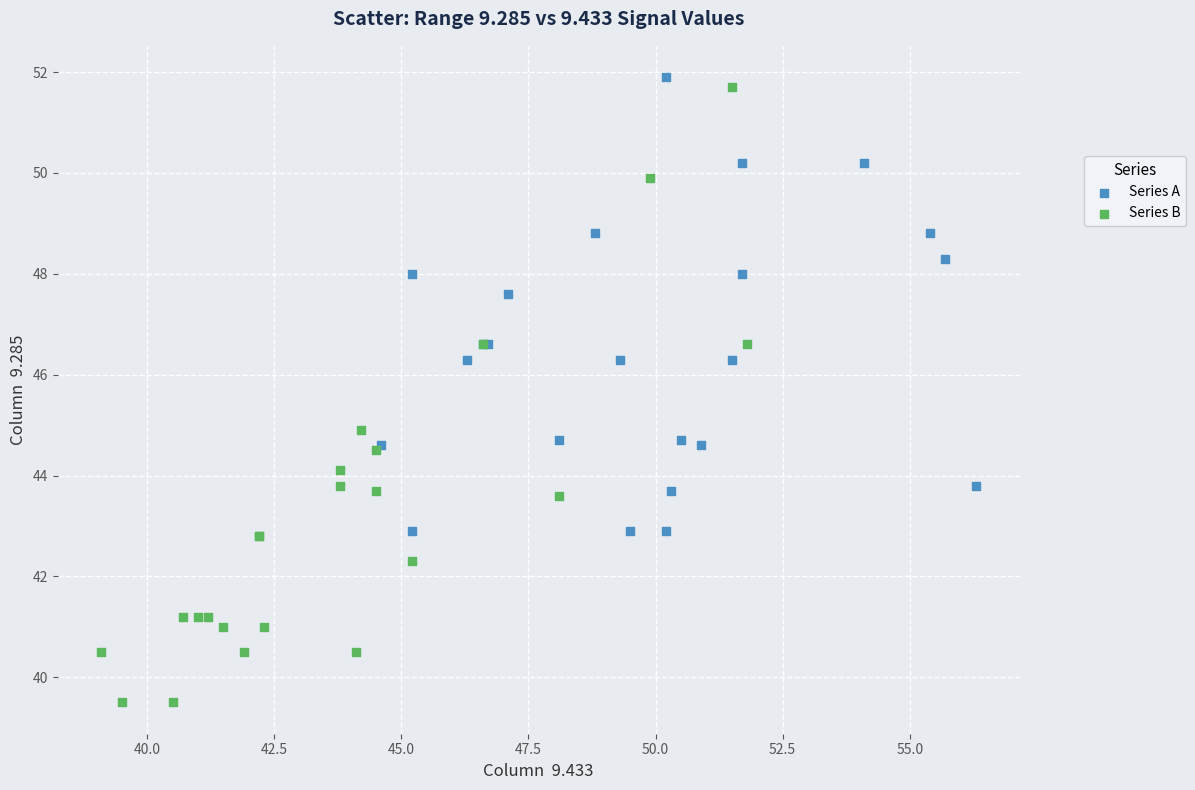

Which series contains the highest Y value?

Series A